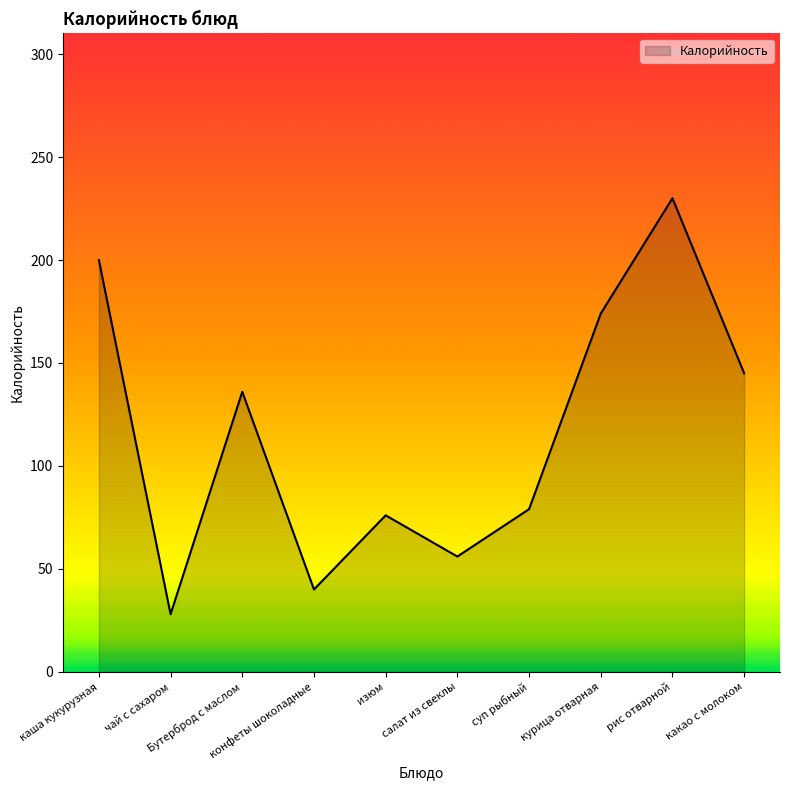

What is the sum of the values at салат из свеклы and чай с сахаром?

84